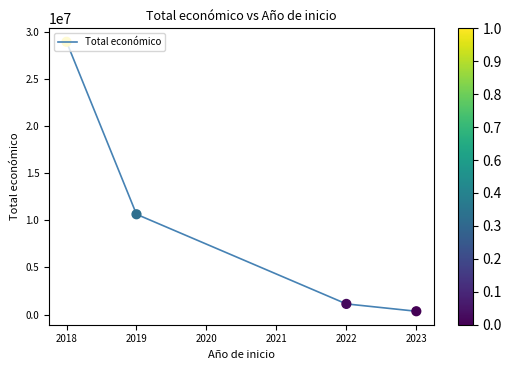

What is the change in value from 2018 to 2019?

-18318536